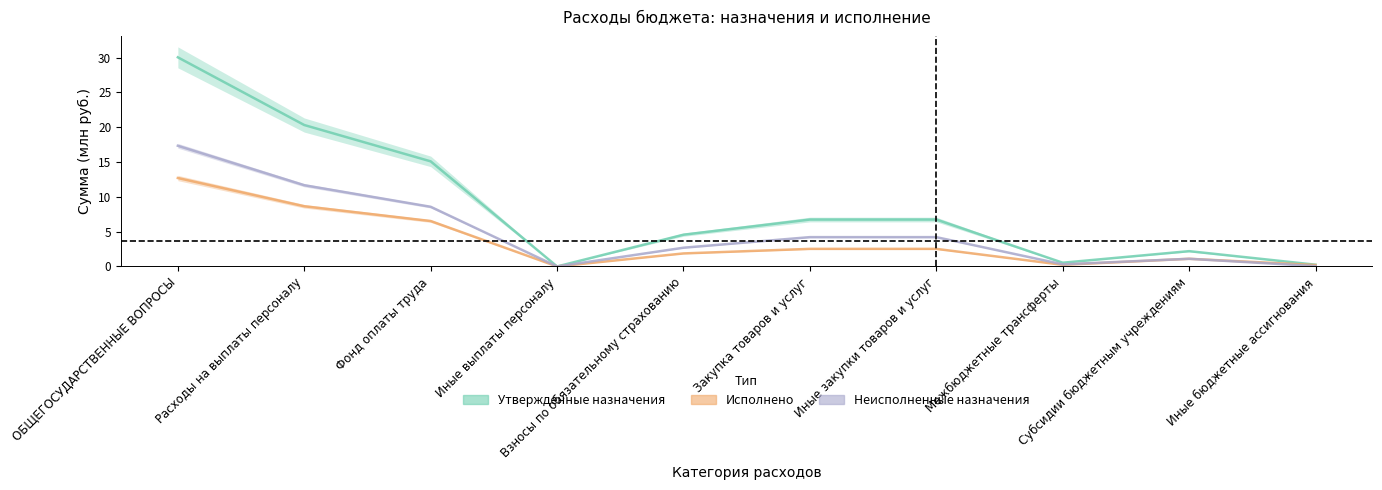

What is the difference between the Неисполненные назначения values at Взносы по обязательному страхованию and ОБЩЕГОСУДАРСТВЕННЫЕ ВОПРОСЫ?

14.6